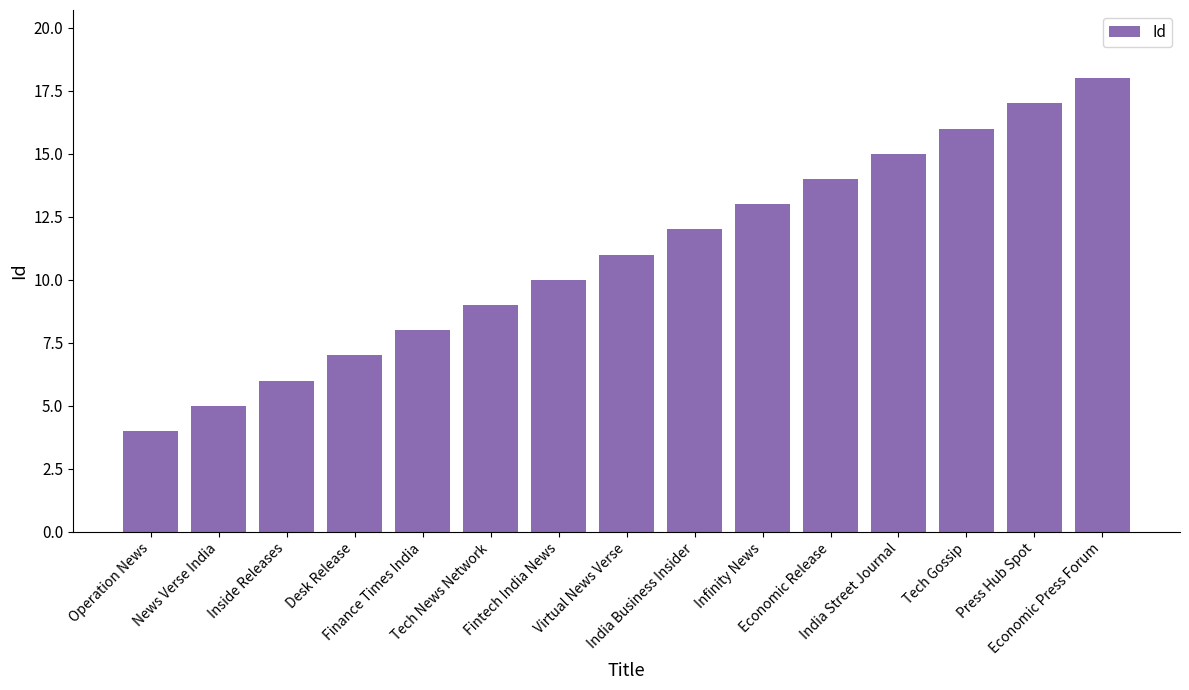

The chart shows a value of 30 at Economic Press Forum. True or false?

False